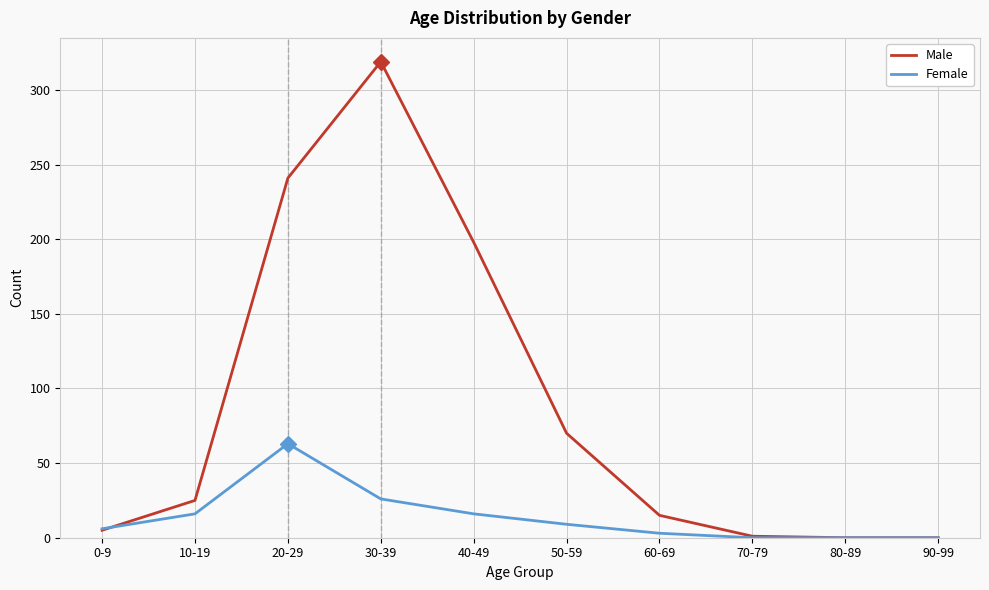

True or false: Male has more than 0 points higher than both neighbors.

True